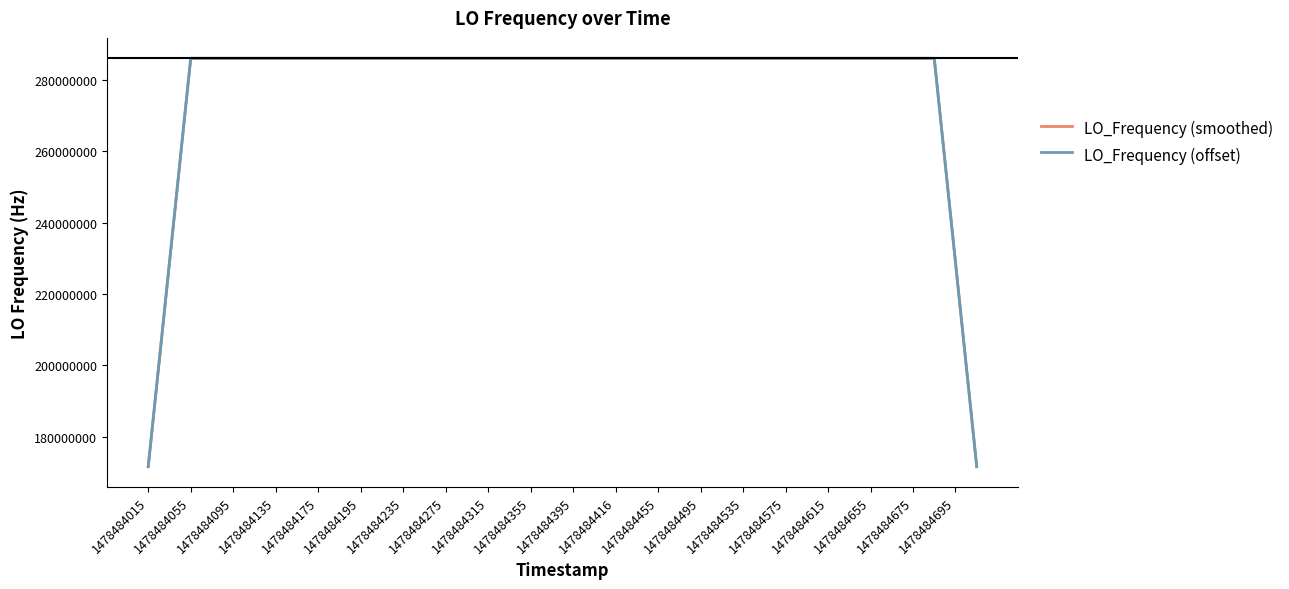

Which series has the largest total across all categories?

LO_Frequency (smoothed)